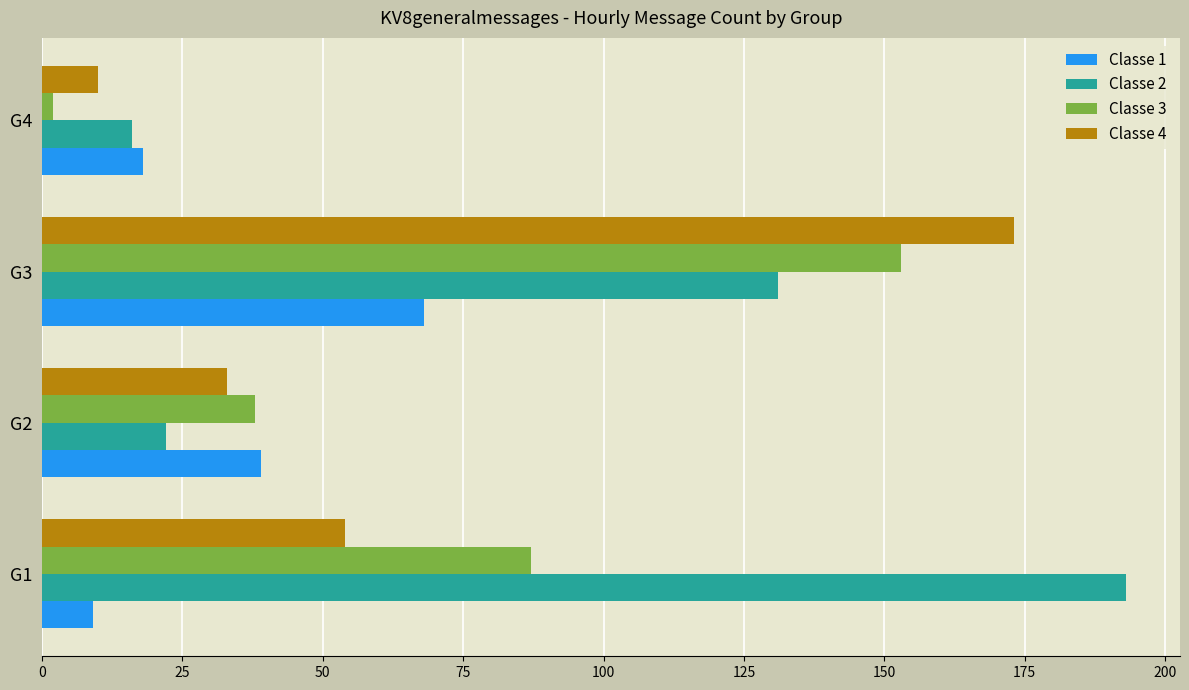

What is the minimum value shown in the chart?

2